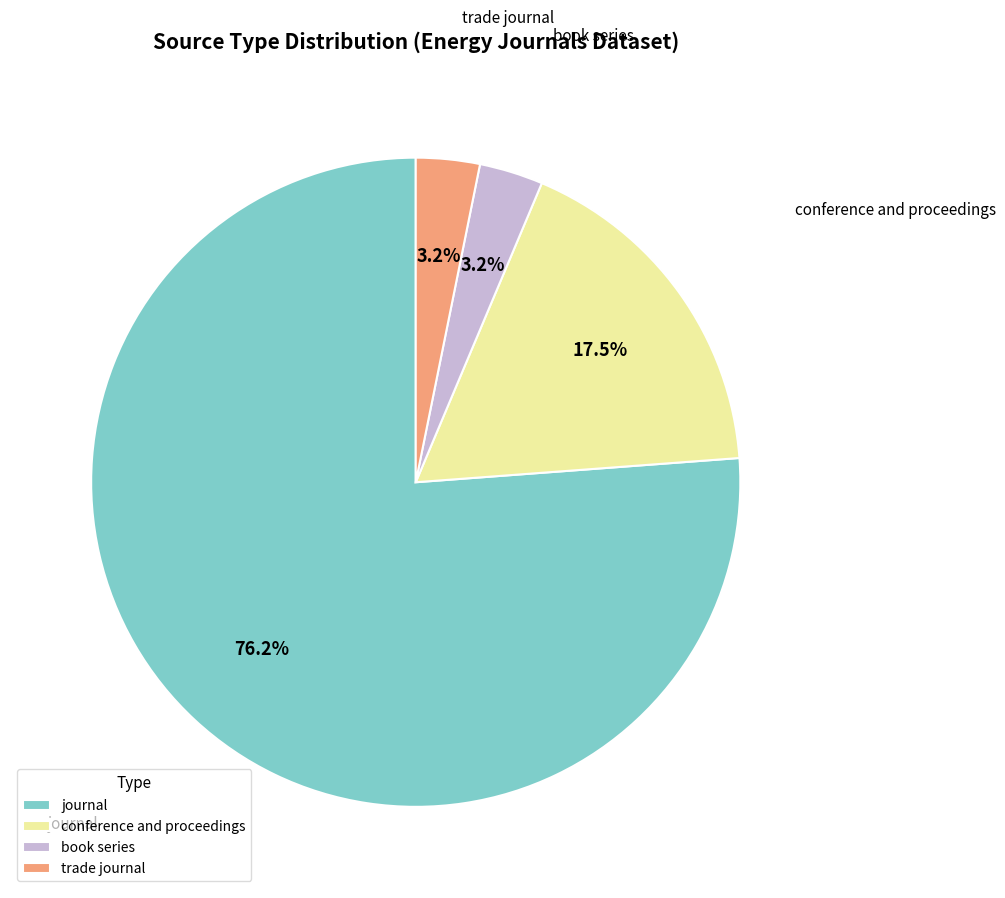

Approximately how many times larger is the value at trade journal compared to book series?

1.0